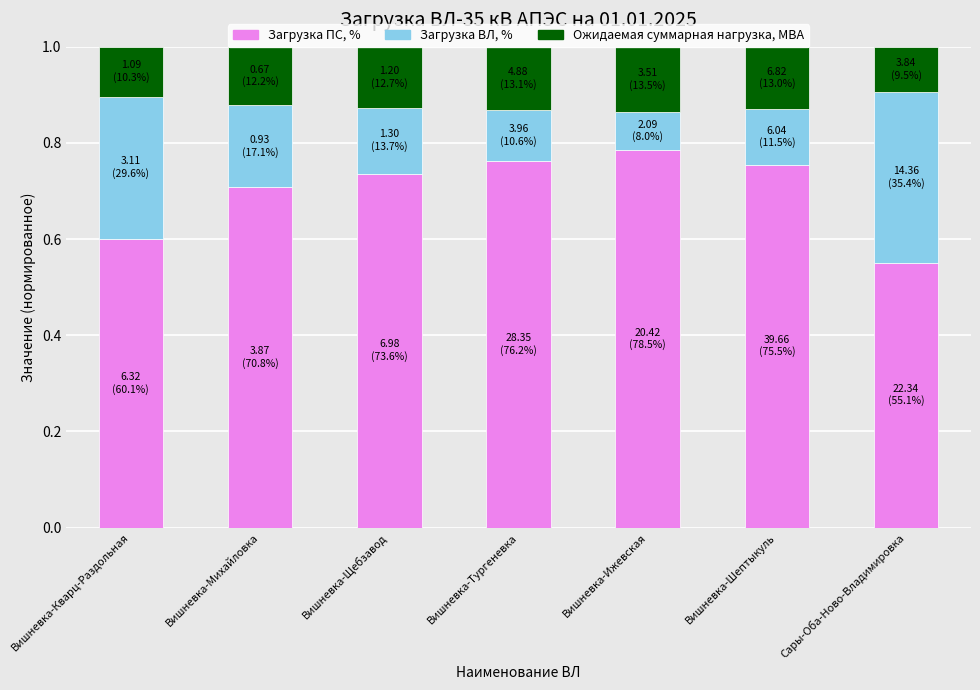

Which category has the highest value in the Загрузка ПС, % series?

Вишневка-Ижевская